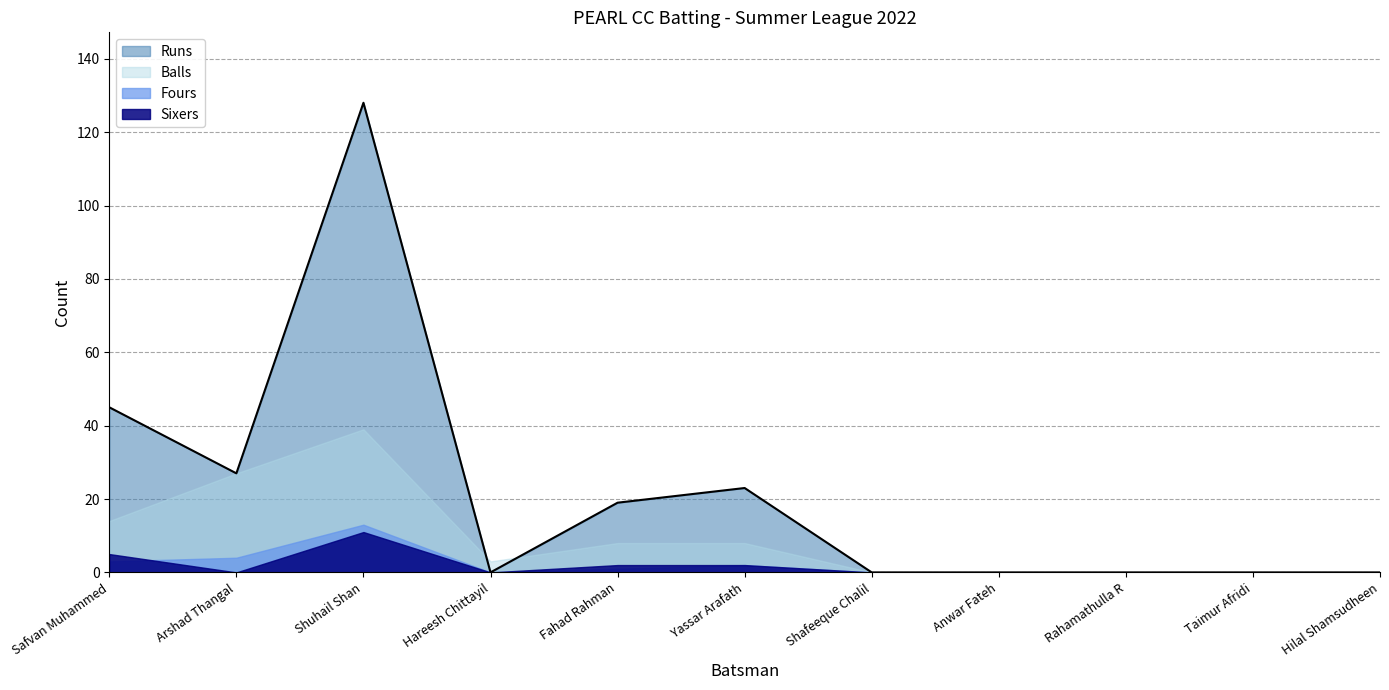

What is the label of the 4th point from the left?

Hareesh Chittayil